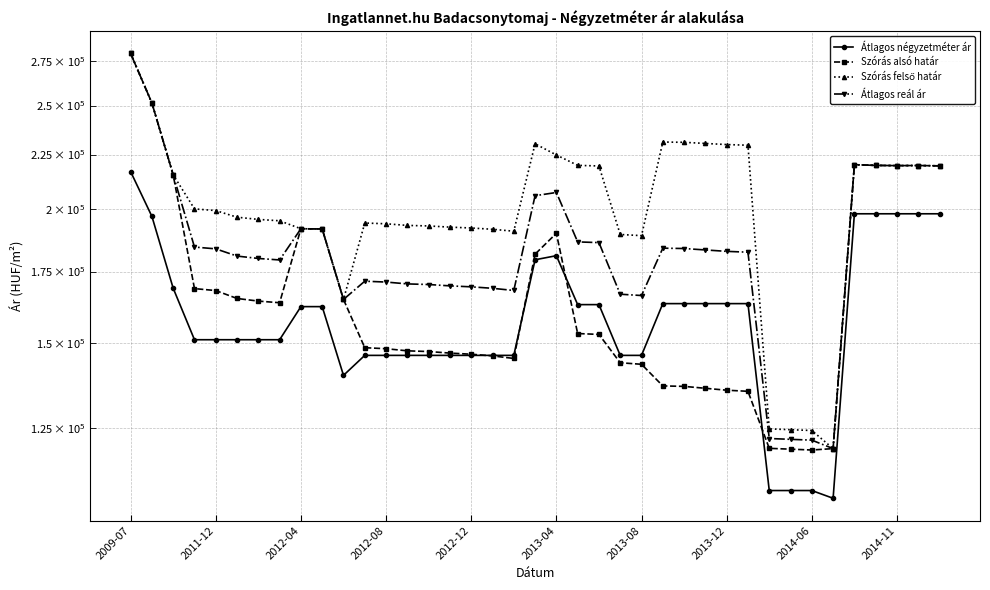

Rank the series by their maximum value, from lowest to highest.

Átlagos négyzetméter ár, Szórás alsó határ, Szórás felső határ, Átlagos reál ár